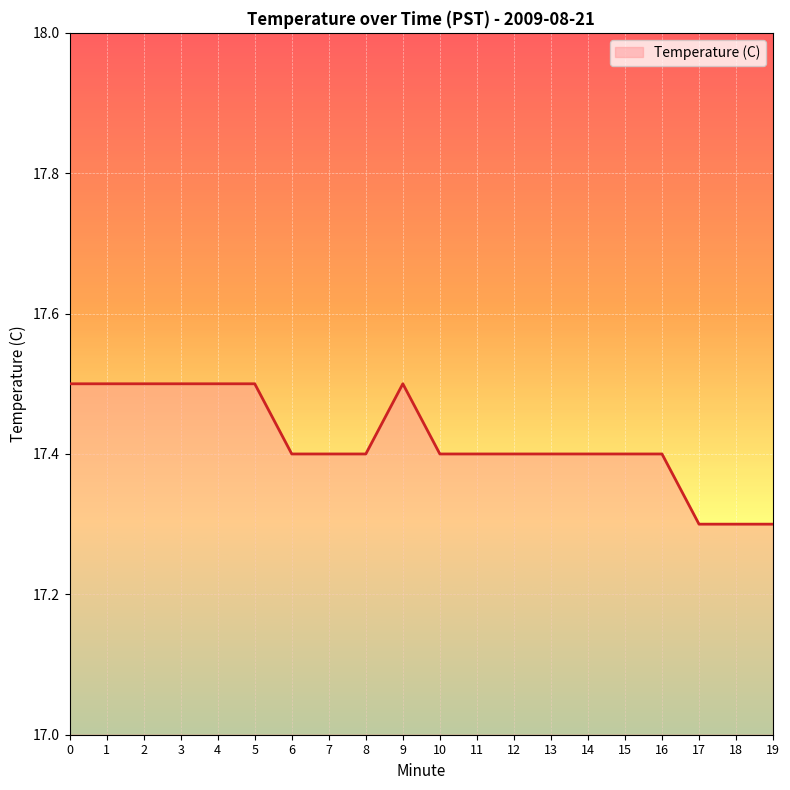

The value at 1 is 23.3. True or false?

False